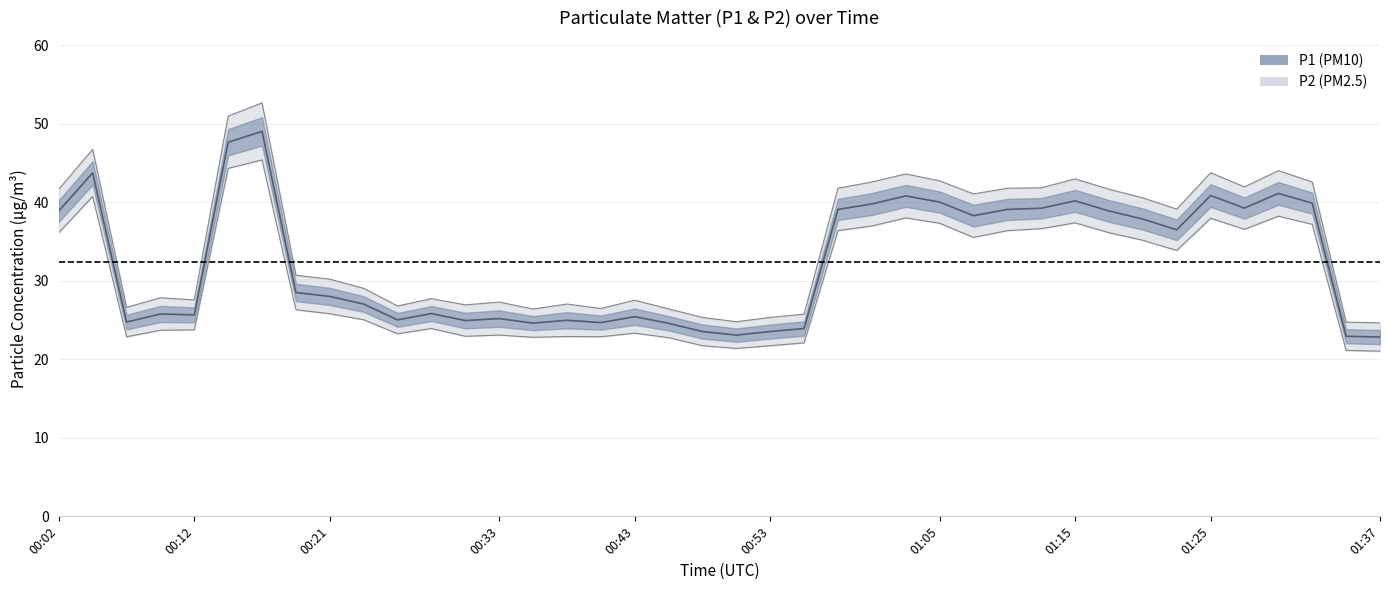

Reading left to right, list all the values displayed in this chart.

P1: 41.7	46.7	26.6	27.8	27.6	51.0	52.6	30.7	30.2	29.0	26.8	27.7	26.9	27.3	26.4	27.0	26.5	27.5	26.4	25.3	24.8	25.3	25.7	41.8	42.6	43.6	42.7	41.1	41.8	41.8	43.0	41.7	40.6	39.1	43.8	42.0	44.0	42.6	24.7	24.6
P2: 38.9	43.7	24.7	25.8	25.6	47.6	49.0	28.5	28.0	27.0	25.0	25.8	24.9	25.2	24.6	25.0	24.7	25.4	24.6	23.5	23.1	23.5	23.9	39.1	39.8	40.8	40.0	38.3	39.1	39.2	40.2	38.9	37.9	36.5	40.8	39.2	41.1	39.9	22.9	22.8